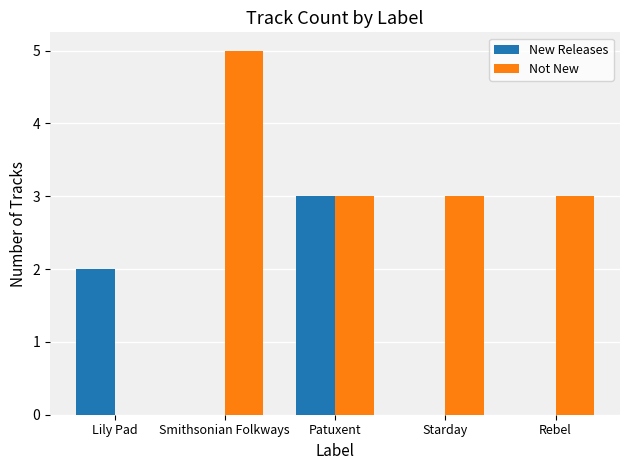

At which label does Not New reach its peak?

Smithsonian Folkways